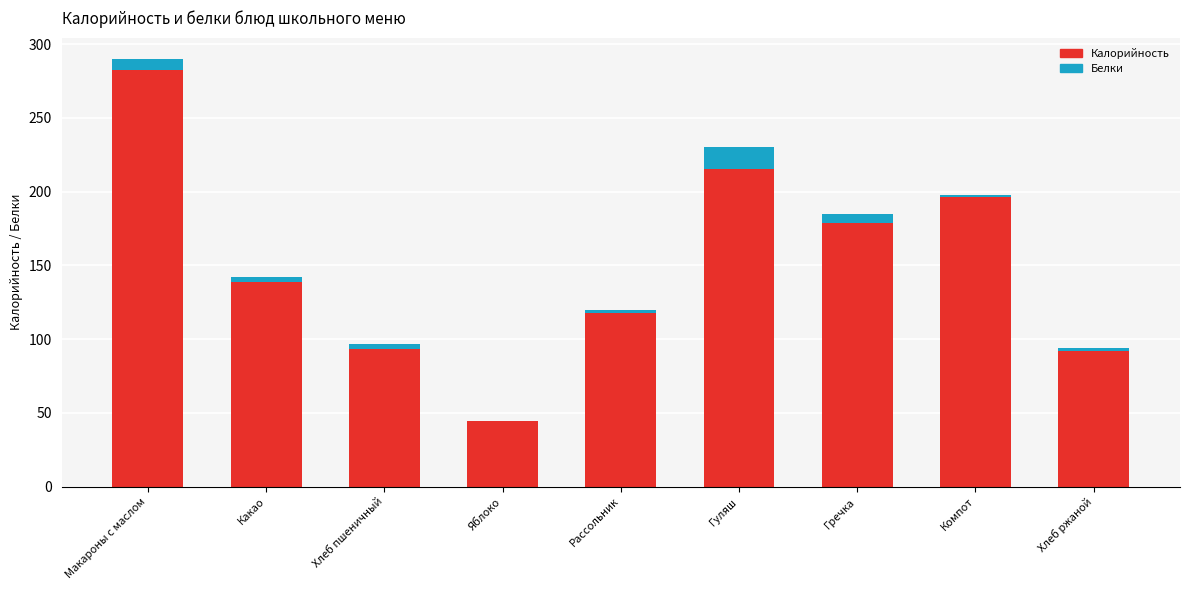

What is the total value across all series at Какао?

142.5